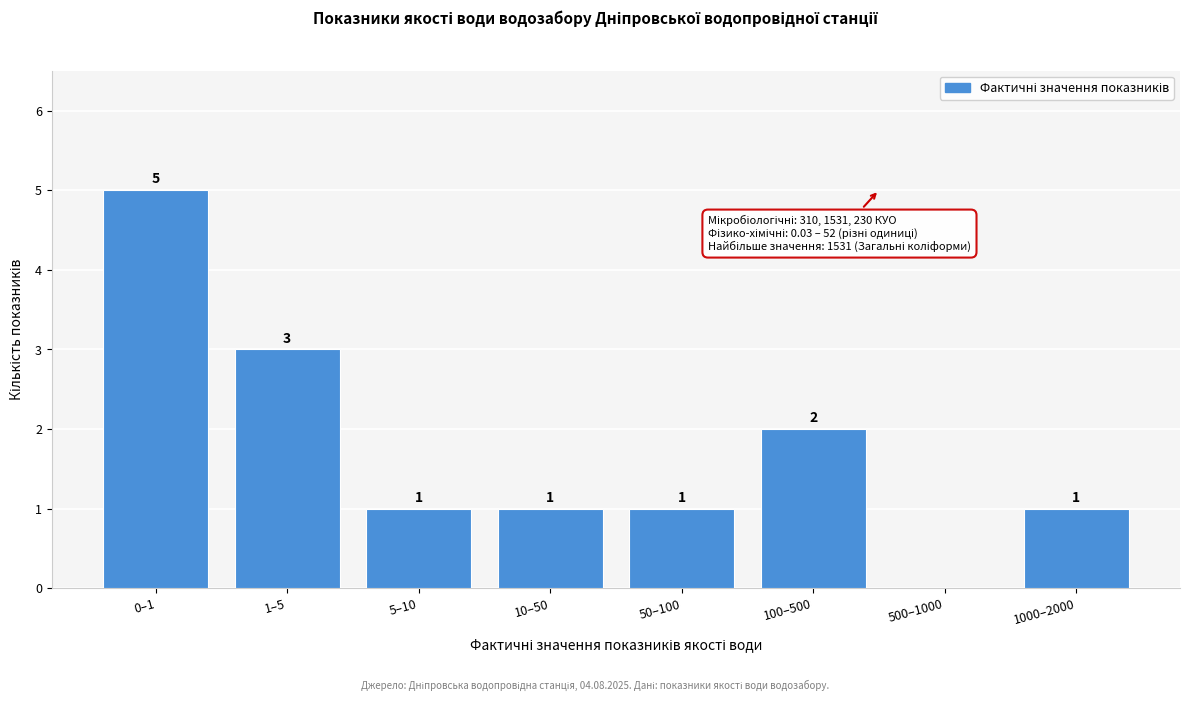

Reading left to right, transcribe all the data shown in this chart.

0–1=5	1–5=3	5–10=1	10–50=1	50–100=1	100–500=2	500–1000=0	1000–2000=1